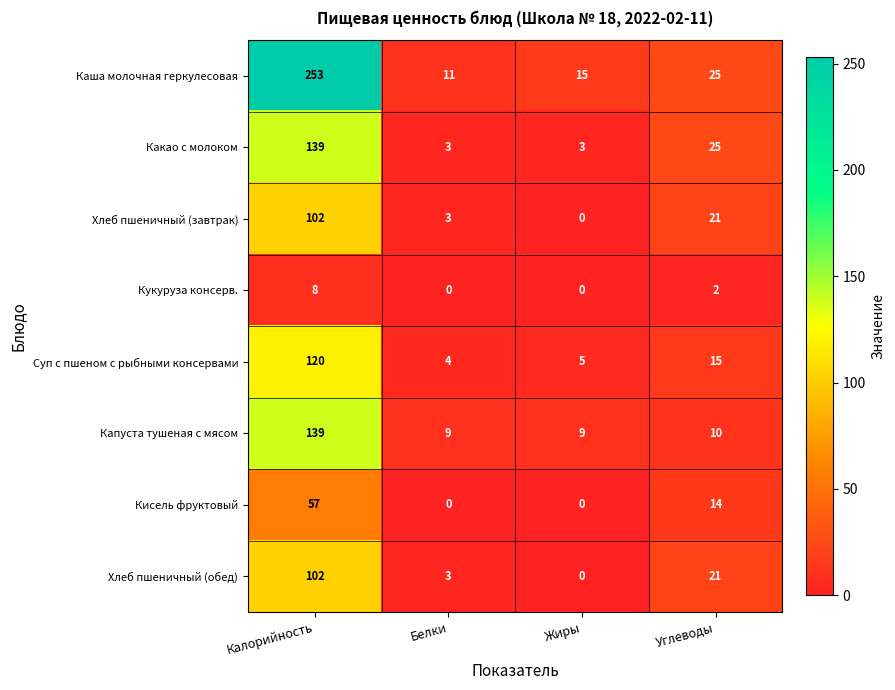

What is the difference between the Какао с молоком values at Белки and Углеводы?

22